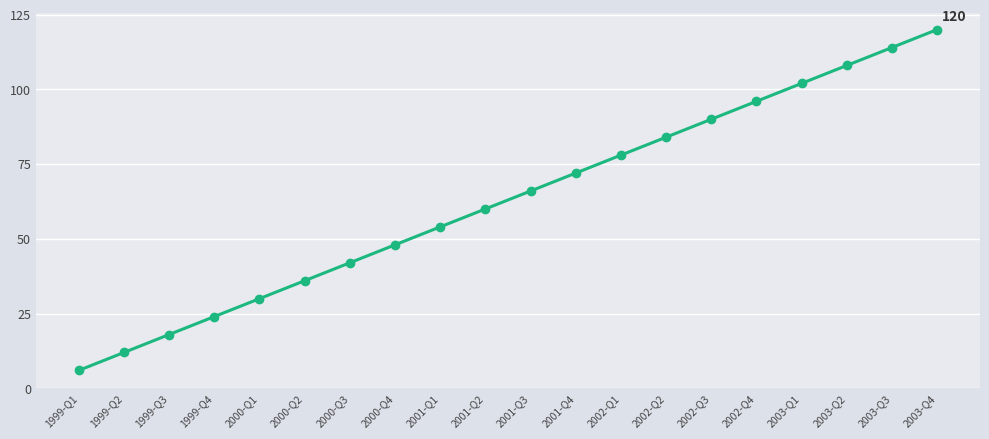

Between 2001-Q4 and 2003-Q1, which is larger?

2003-Q1